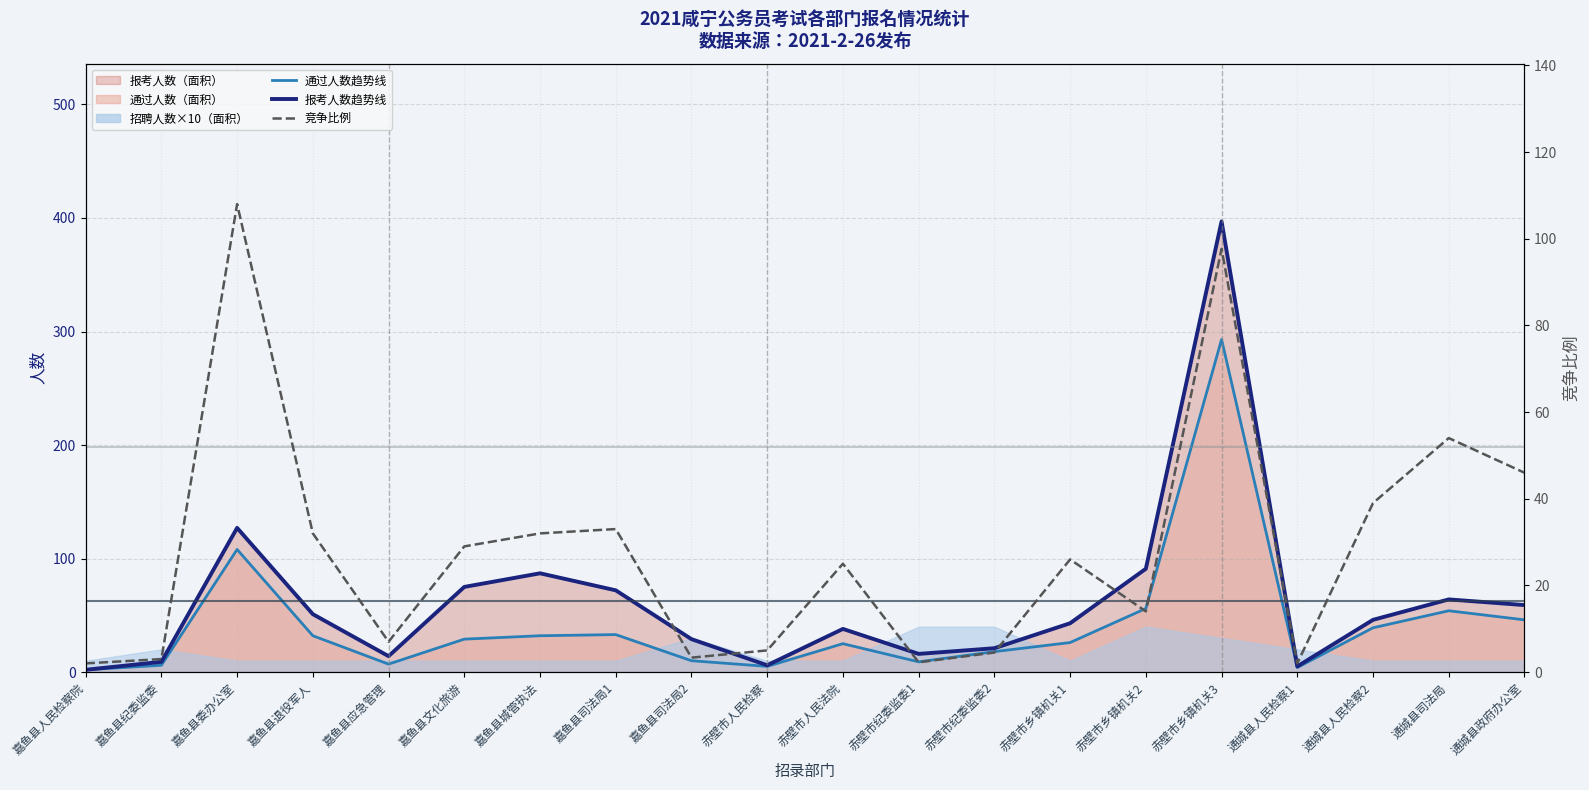

At how many categories does at least one series exceed 289?

1